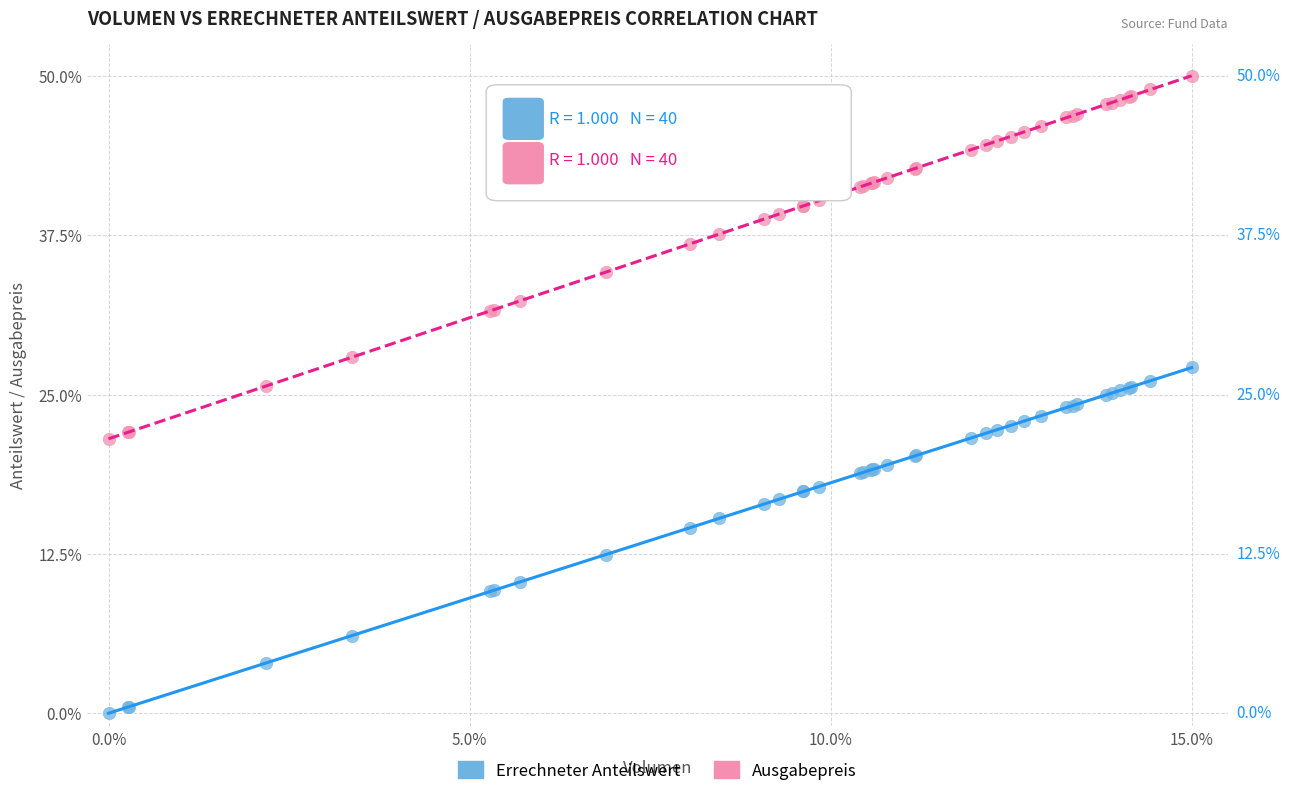

Which series contains the lowest Y value?

Errechneter Anteilswert